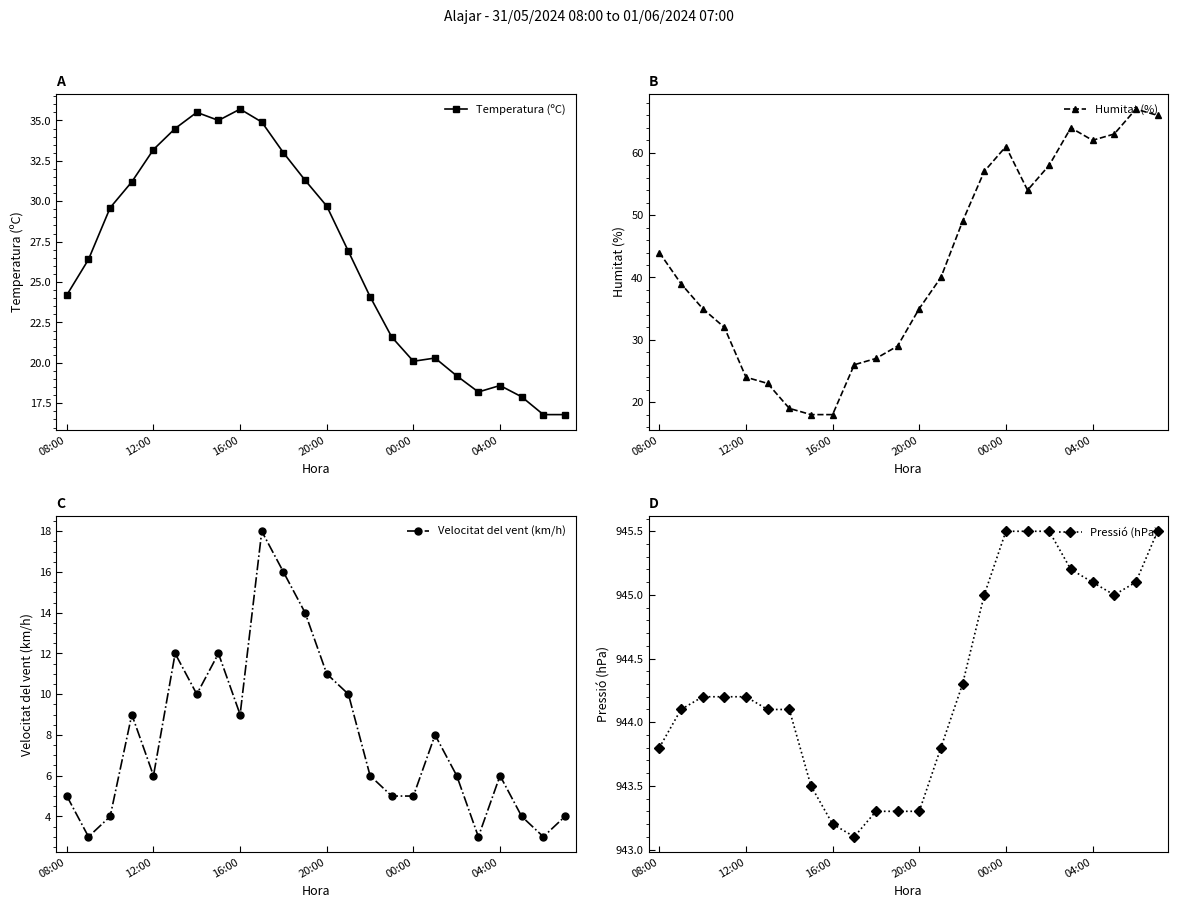

Rank the series by their maximum value, from highest to lowest.

Pressió (hPa), Humitat (%), Temperatura (ºC), Velocitat del vent (km/h)